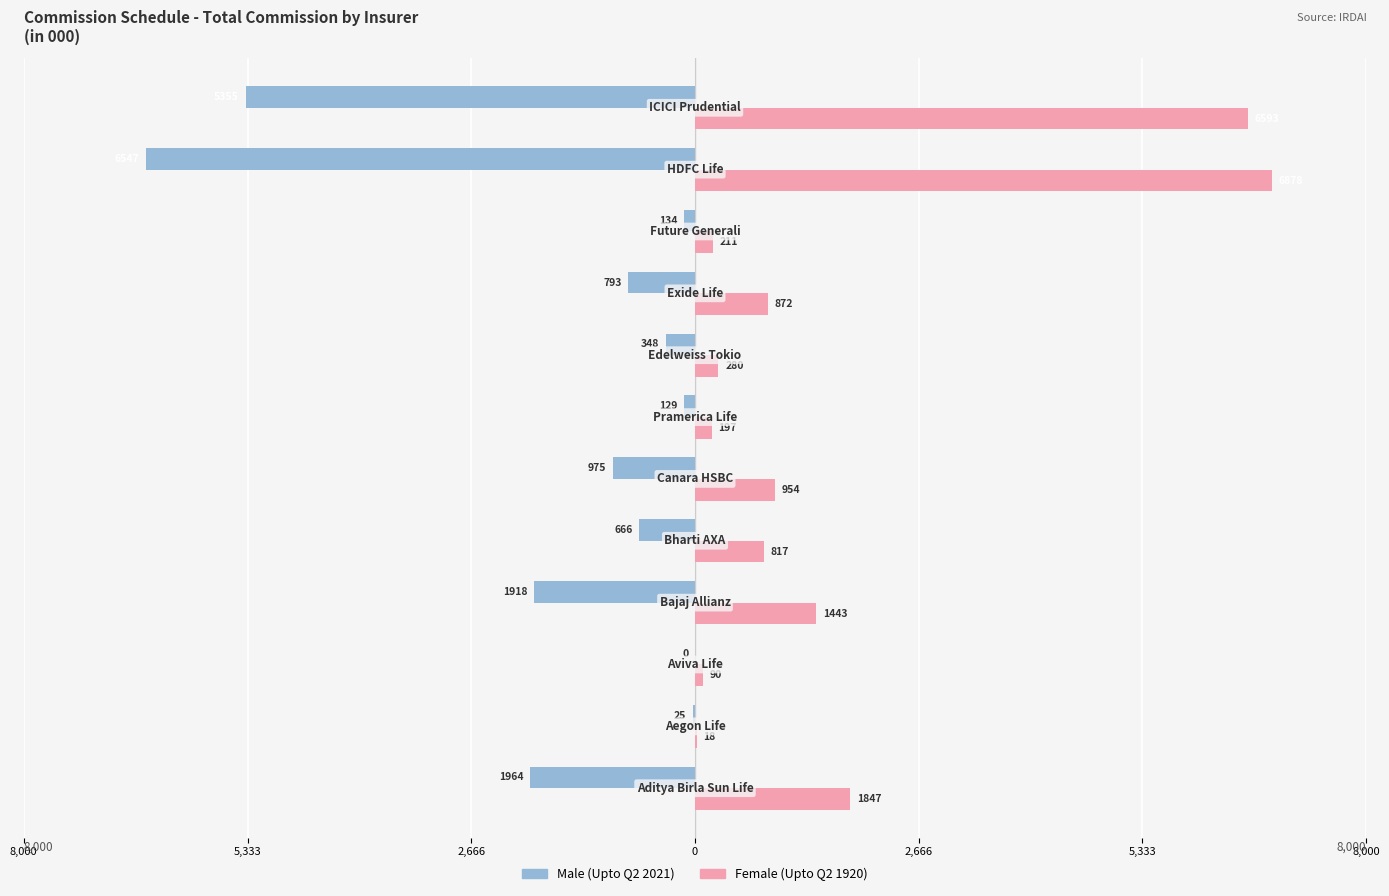

What are all the series names shown in the legend?

Male (Upto Q2 2021), Female (Upto Q2 1920)